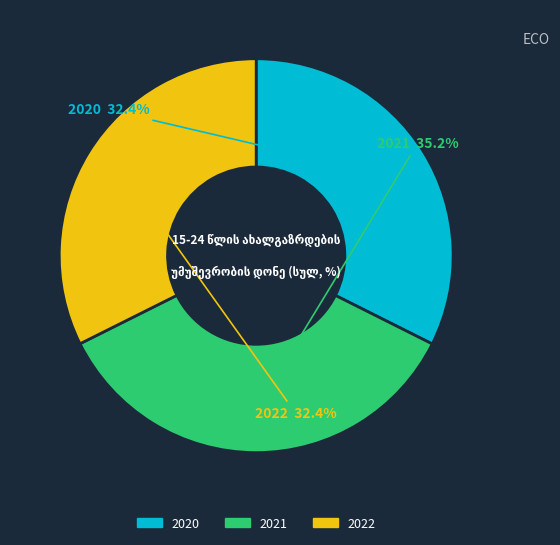

Approximately how many times larger is the value at 2021 compared to 2020?

1.1